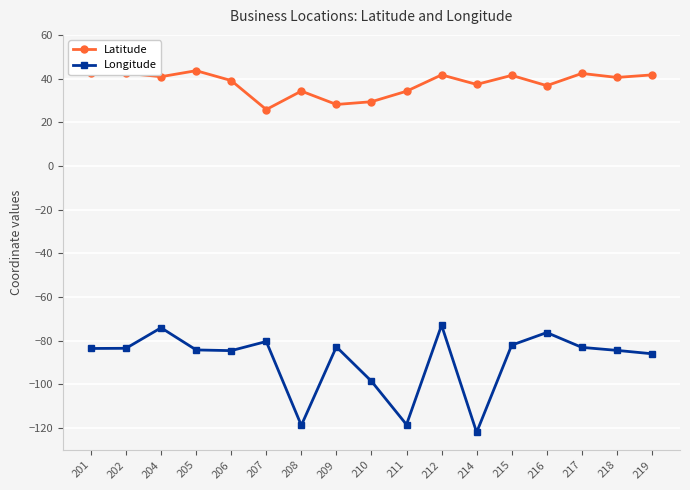

What is the average value of the Latitude series?

37.8